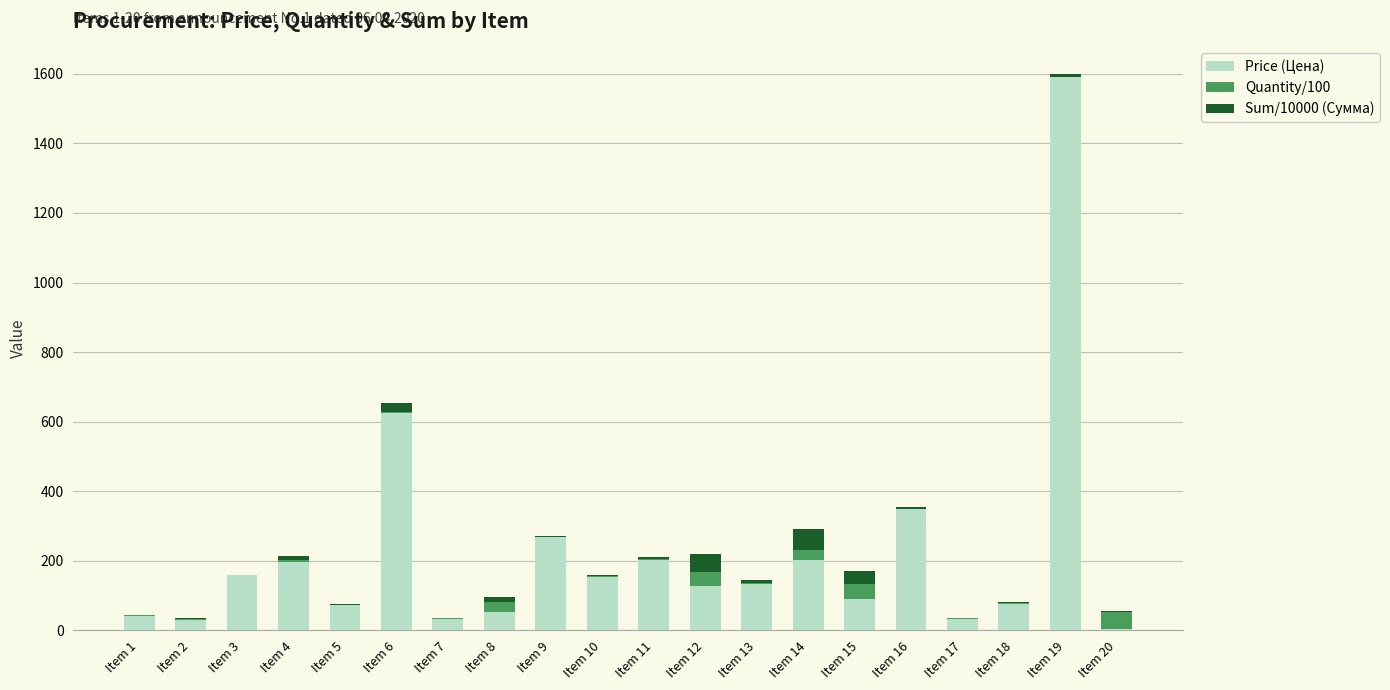

What is the highest value of the Price (Цена) series?

1590.4